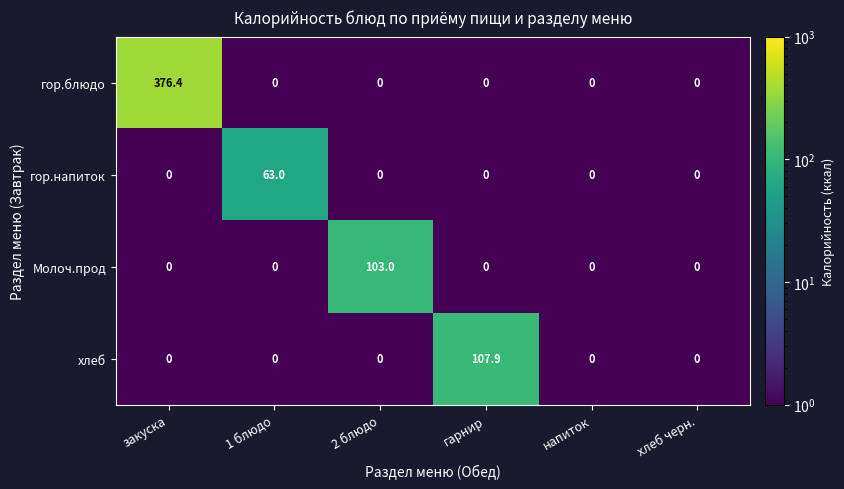

Which series changed the most between закуска and хлеб черн.?

гор.блюдо